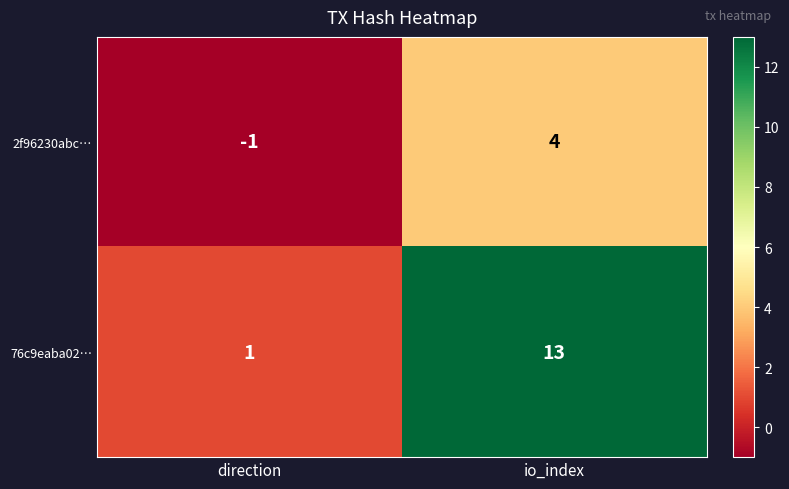

The 76c9eaba02… series shows 3 at io_index. True or false?

False